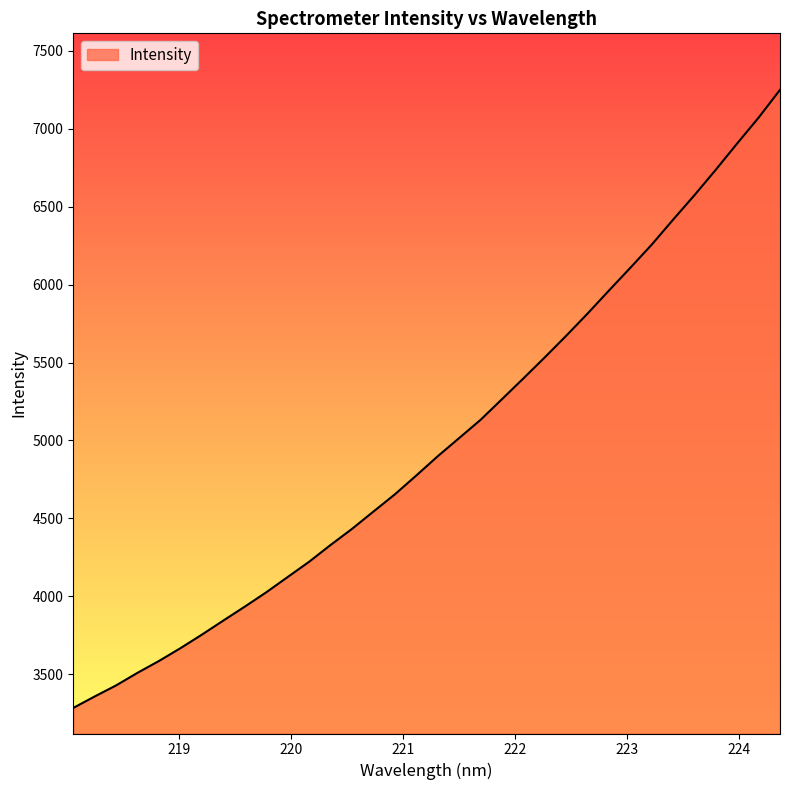

What is the greatest value displayed?

7250.4